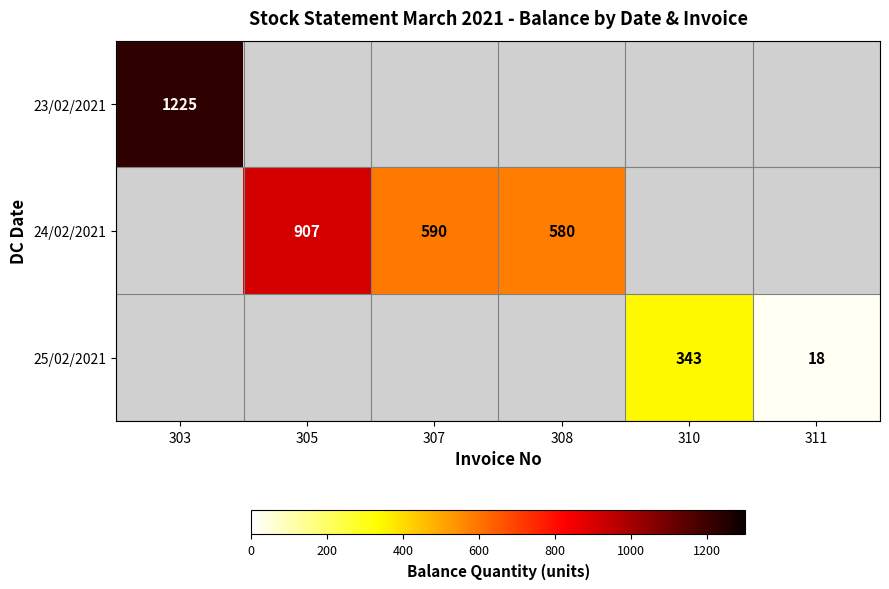

The value of 24/02/2021 at 308 is 200. True or false?

False